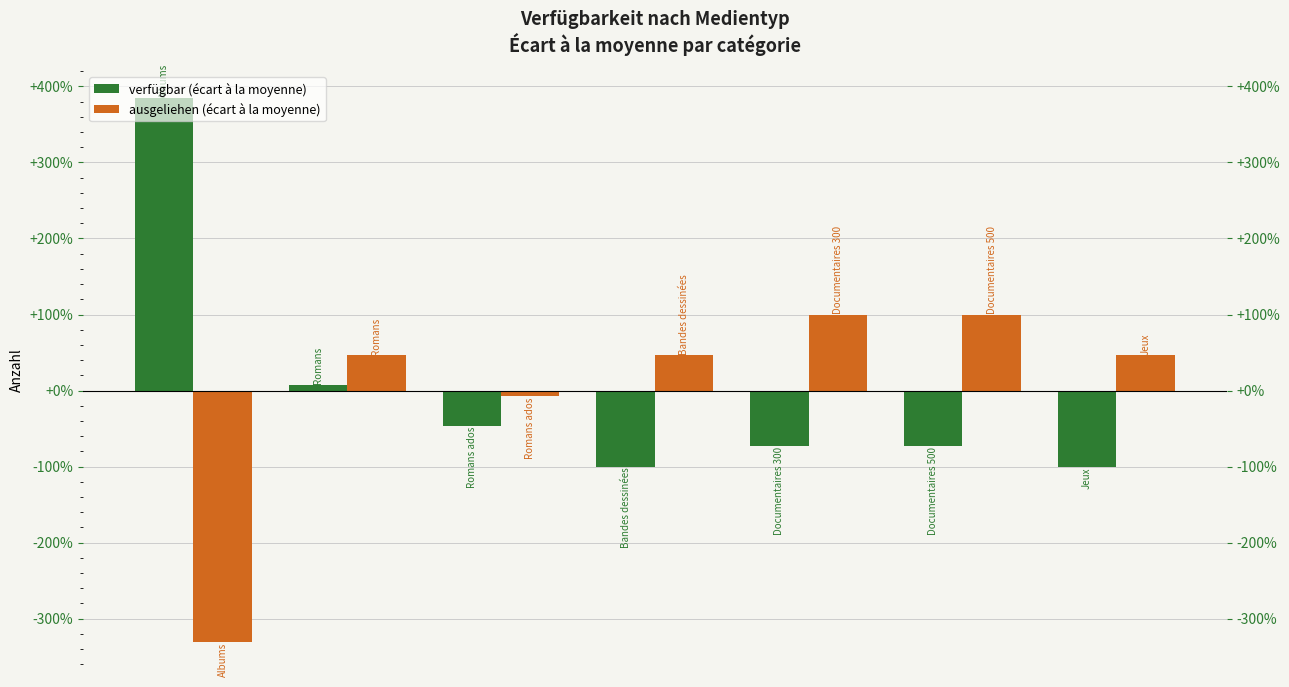

Is the value of verfügbar (écart à la moyenne) at 5 greater than the value of ausgeliehen (écart à la moyenne) at 2?

No